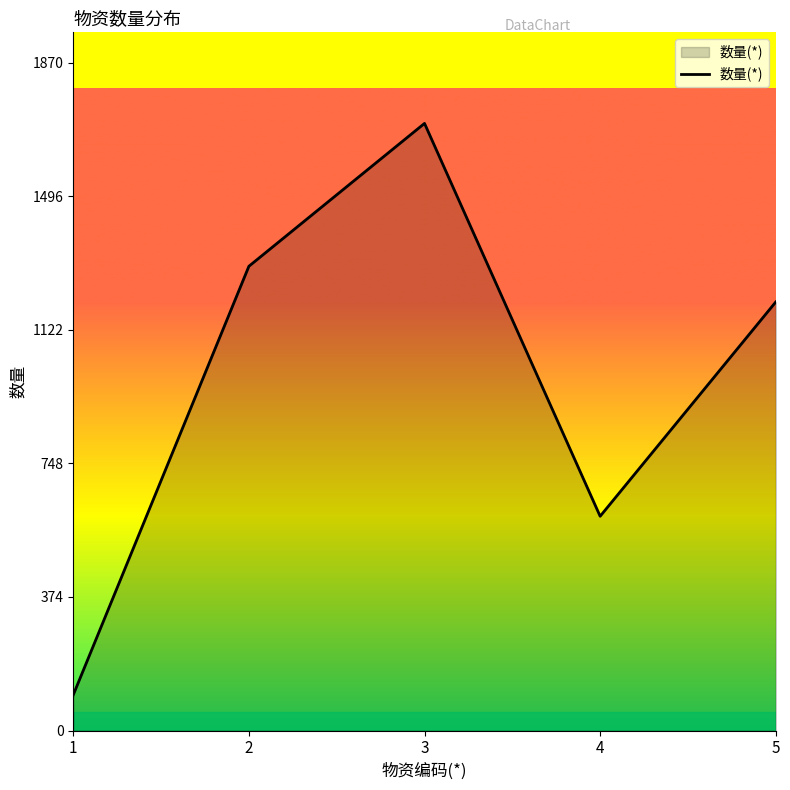

Read the value at 3.

1700